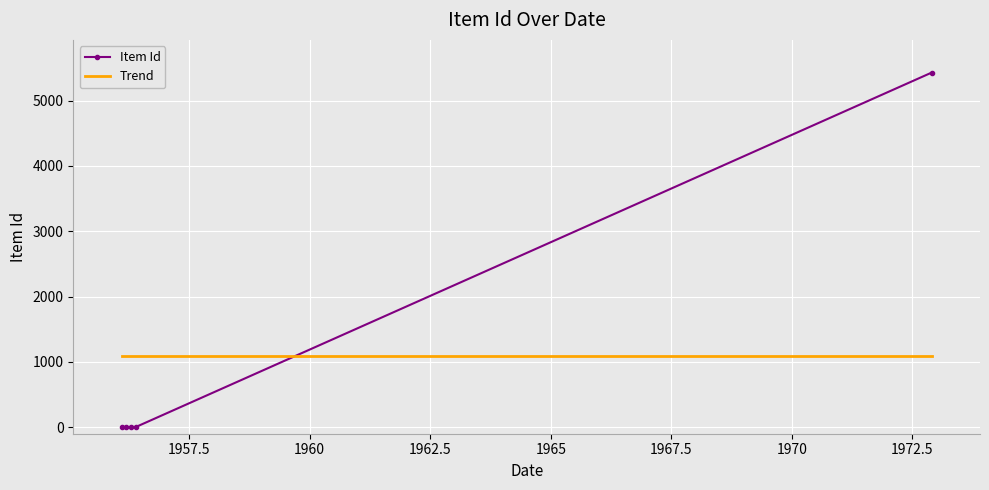

Which series ends up on top after the final intersection of Trend and Item Id?

Item Id